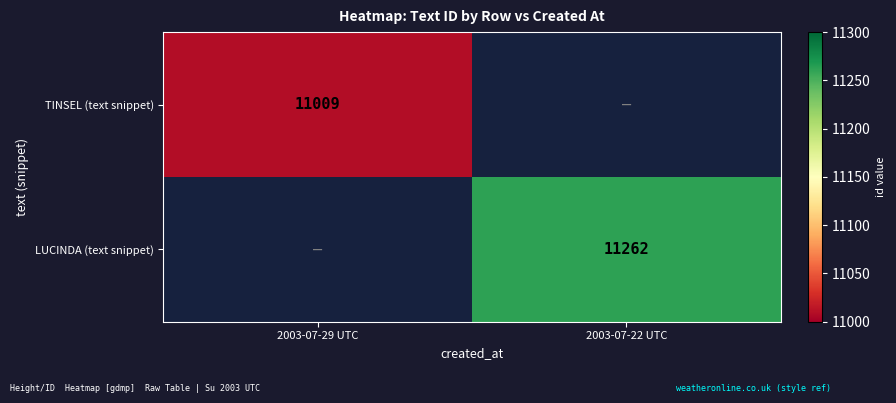

Is it true that TINSEL (text snippet) equals 17114 at 2003-07-29 UTC?

False